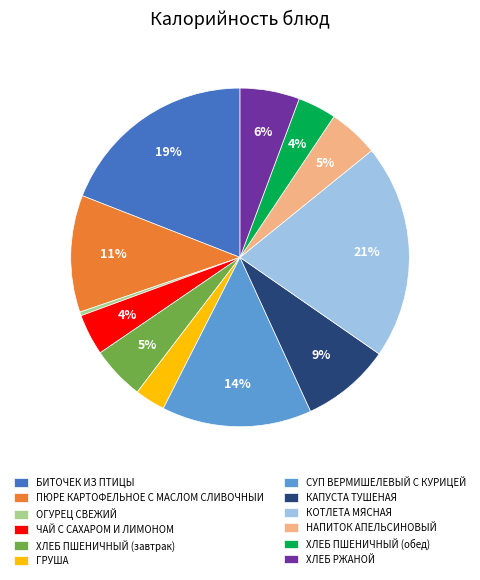

What is the largest slice in the pie chart?

КОТЛЕТА МЯСНАЯ